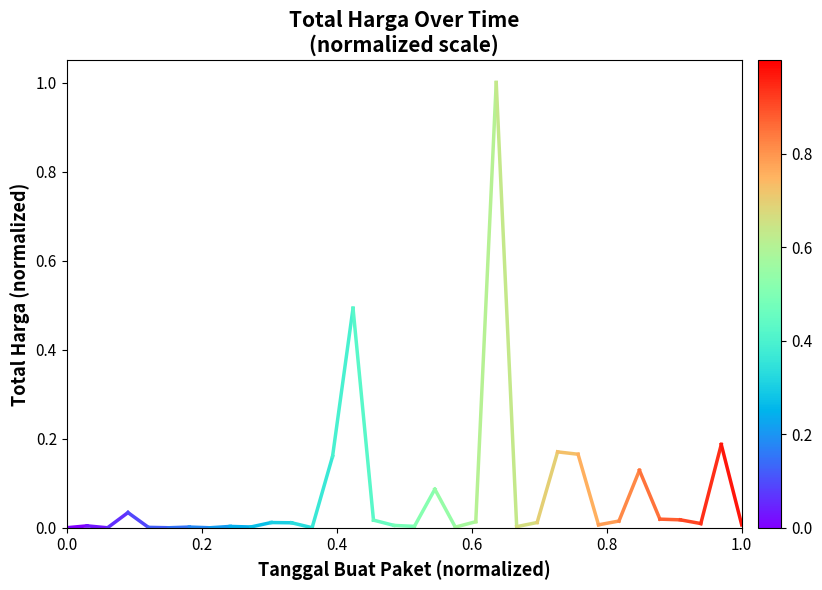

Which has a higher value, 0.2 or 0.0?

0.2